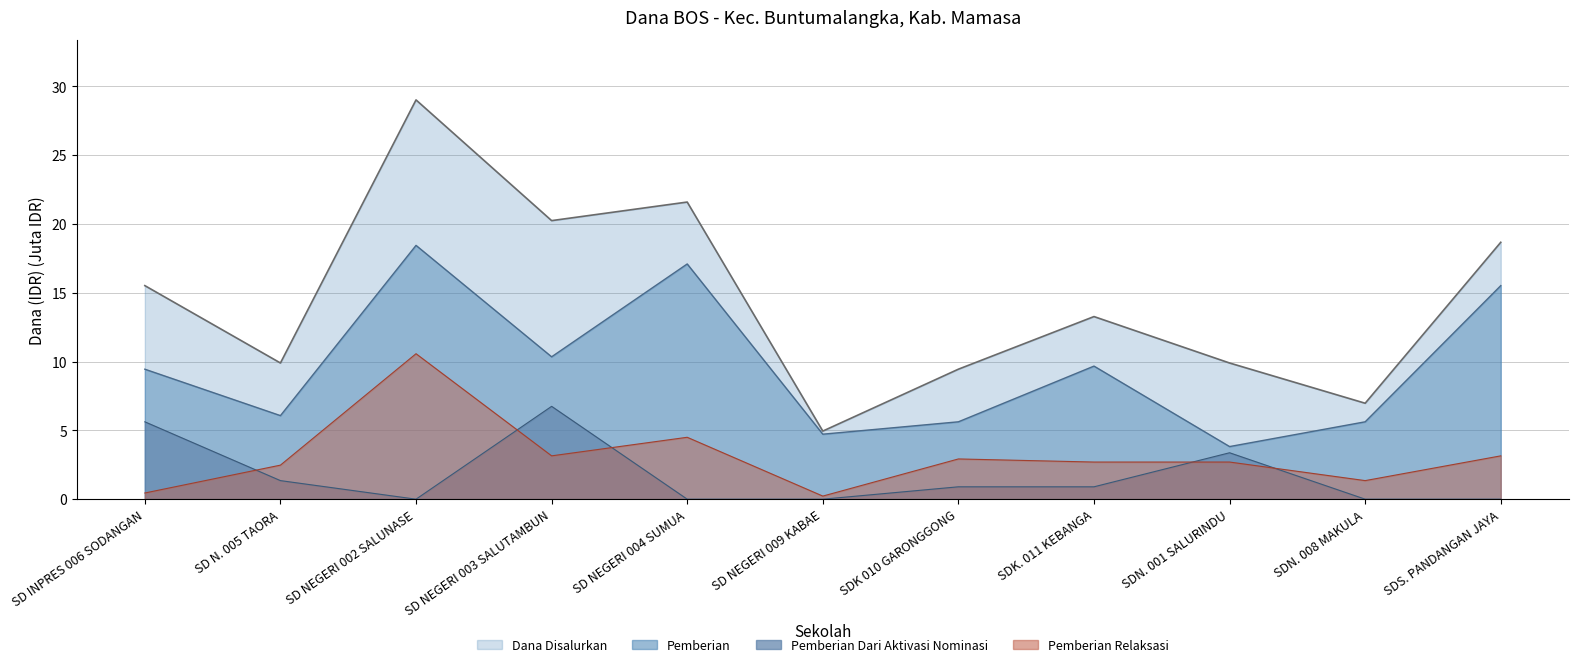

Rank the series at SD NEGERI 003 SALUTAMBUN from highest to lowest value.

Dana Disalurkan, Pemberian, Pemberian Dari Aktivasi Nominasi, Pemberian Relaksasi